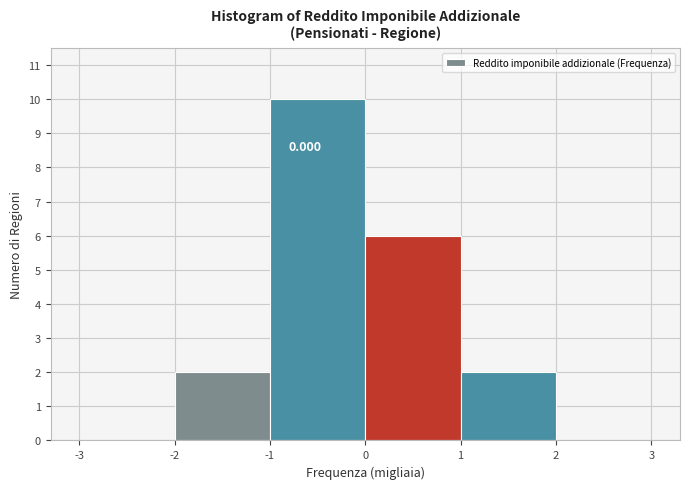

Which range on the x-axis has the tallest bar?

-1 to 0